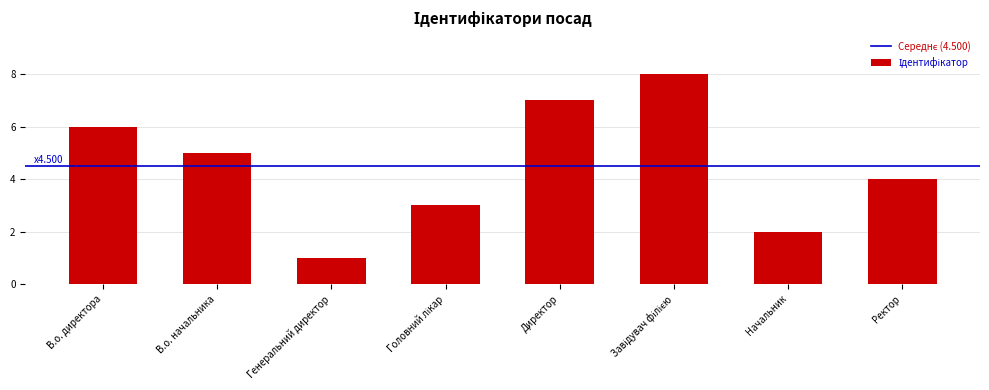

Reading right to left, extract all data points from this chart.

4	2	8	7	3	1	5	6